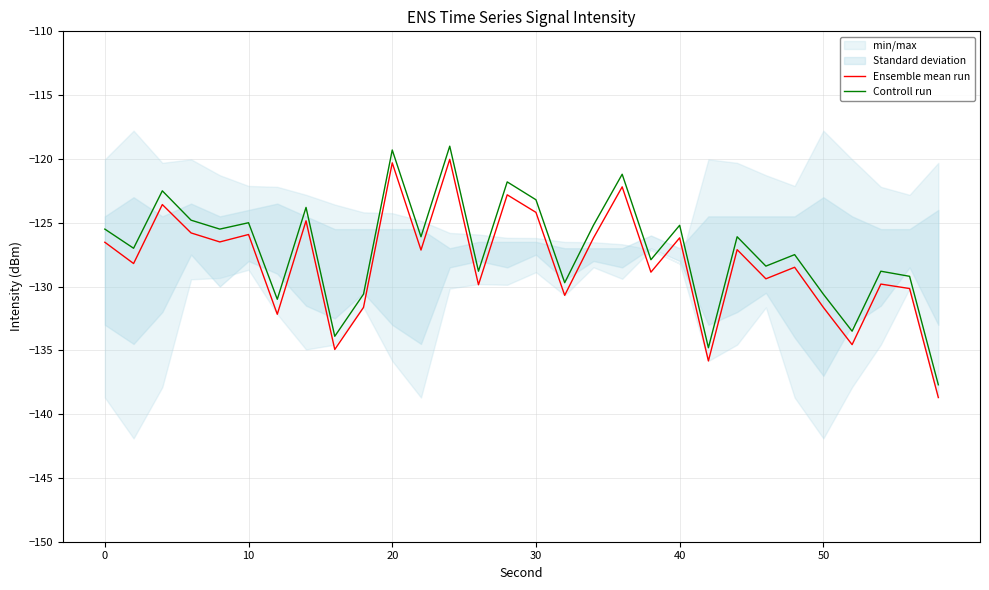

True or false: Ensemble mean run has a value of -38.0 at 0.

False